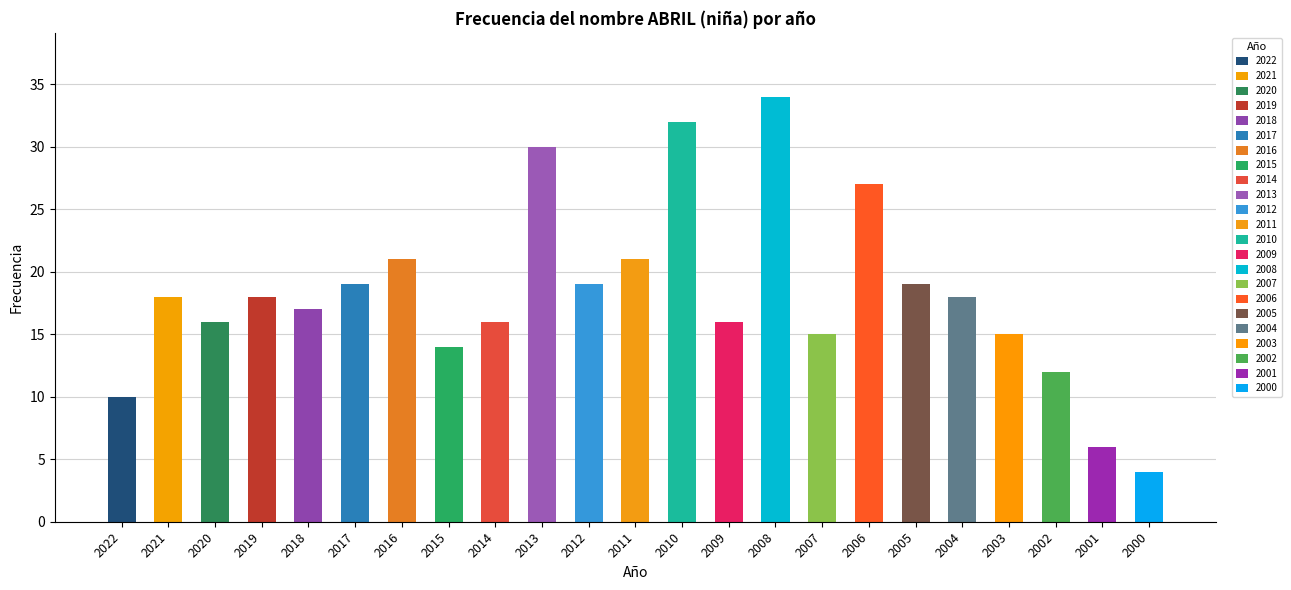

Does the chart contain stacked bars?

No